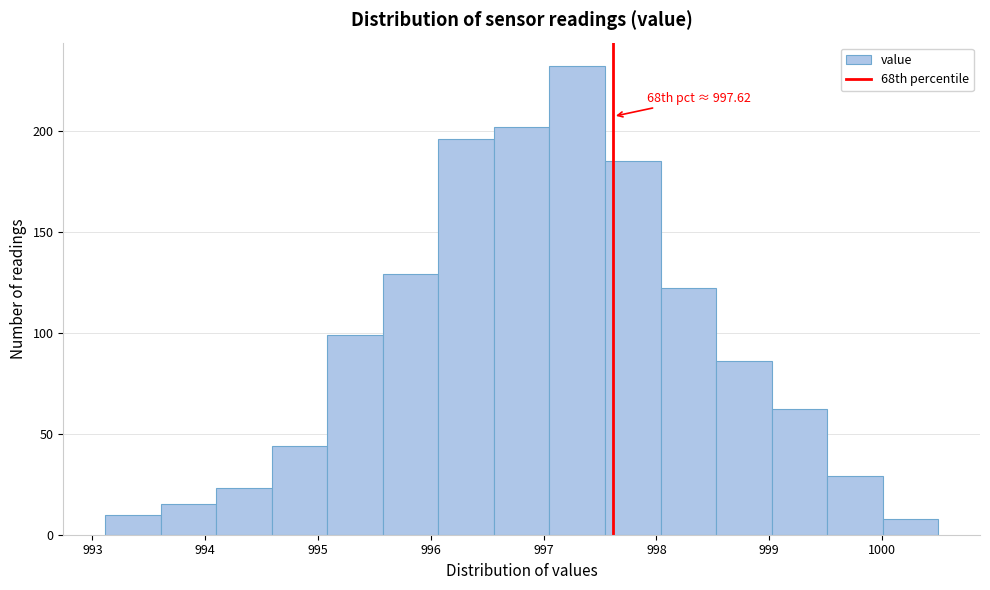

Over which range of the x-axis is the bar tallest?

997.1 to 997.5